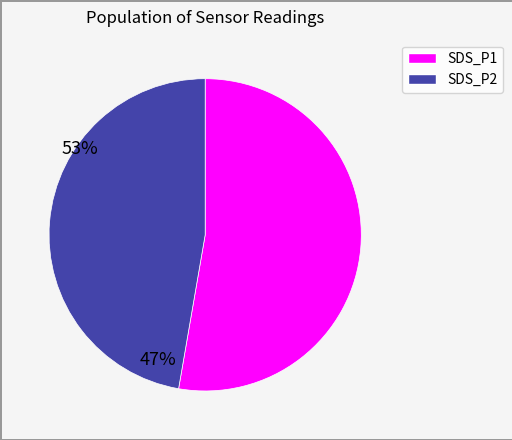

What is the largest slice in the pie chart?

SDS_P1